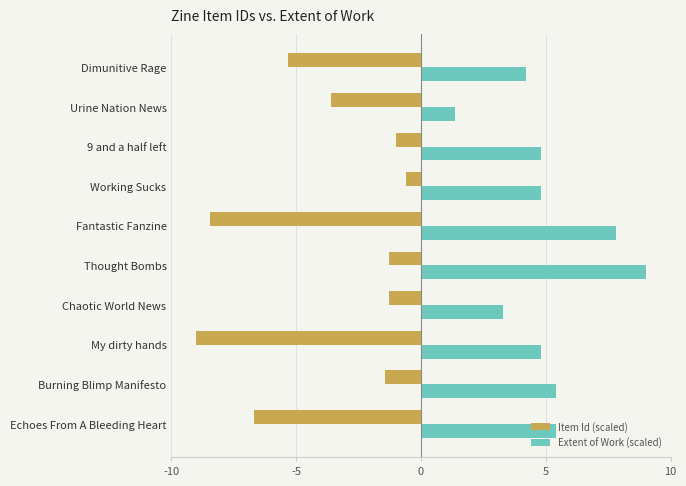

List the series in order of their peak value, highest first.

Extent of Work (scaled), Item Id (scaled)